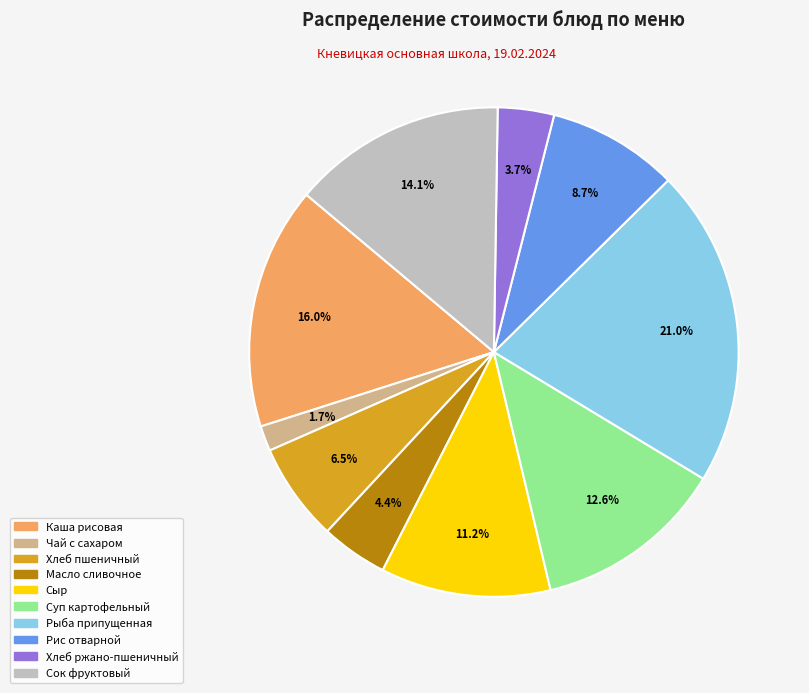

Count the number of slices in the pie.

10